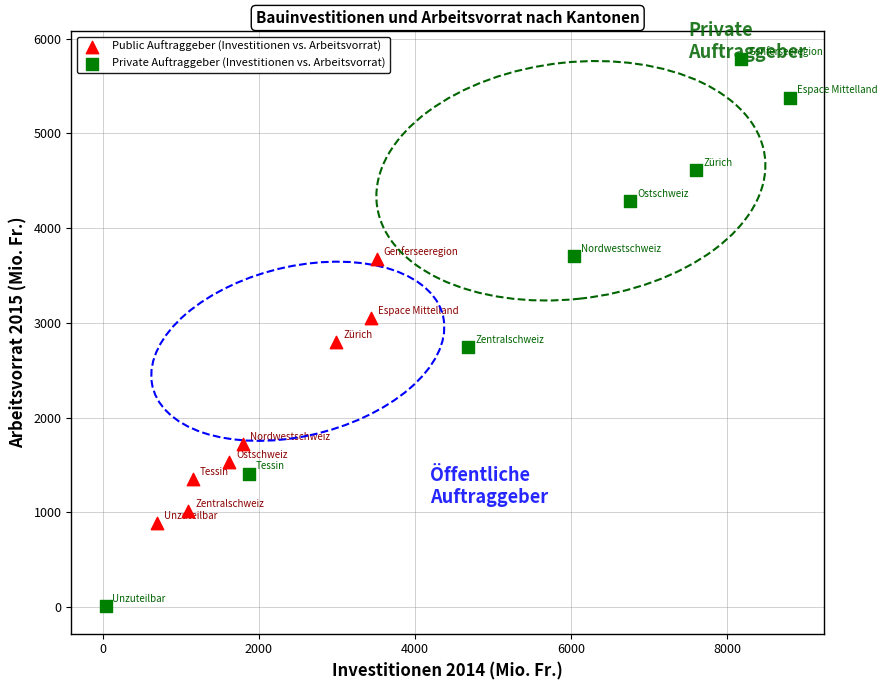

Which series contains the lowest Y value?

Private Auftraggeber (Investitionen vs. Arbeitsvorrat)